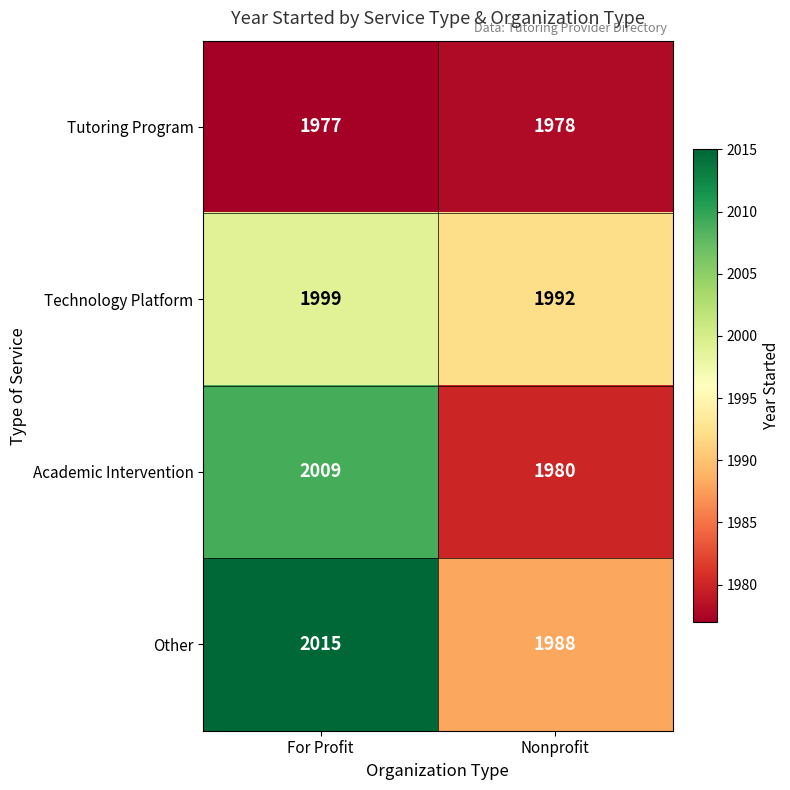

Which label corresponds to the smallest value in the chart?

For Profit